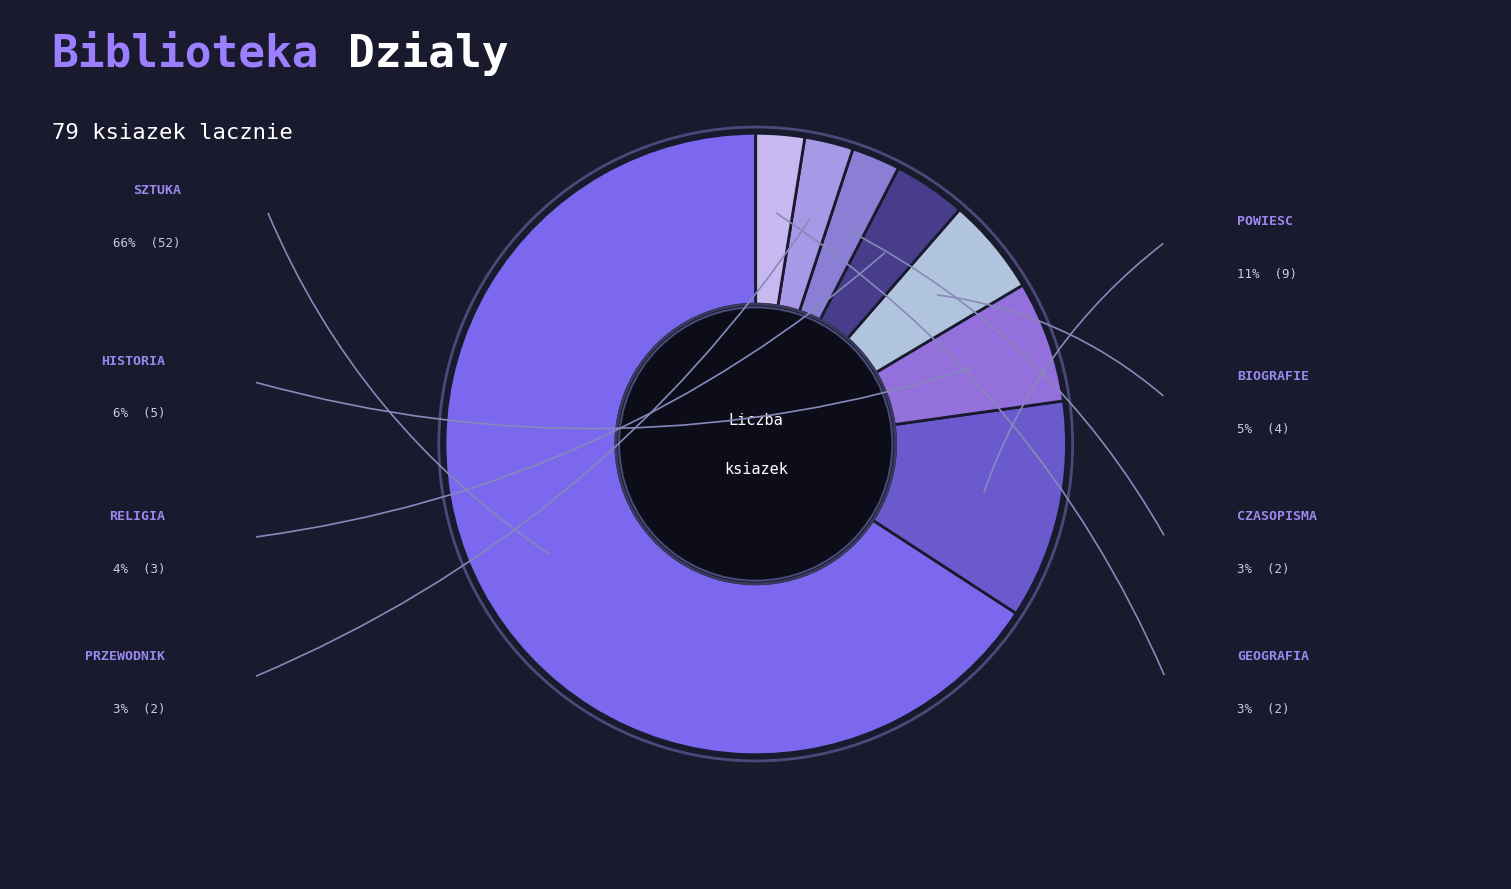

What is the majority slice?

SZTUKA/Malarstwo/Rzezba